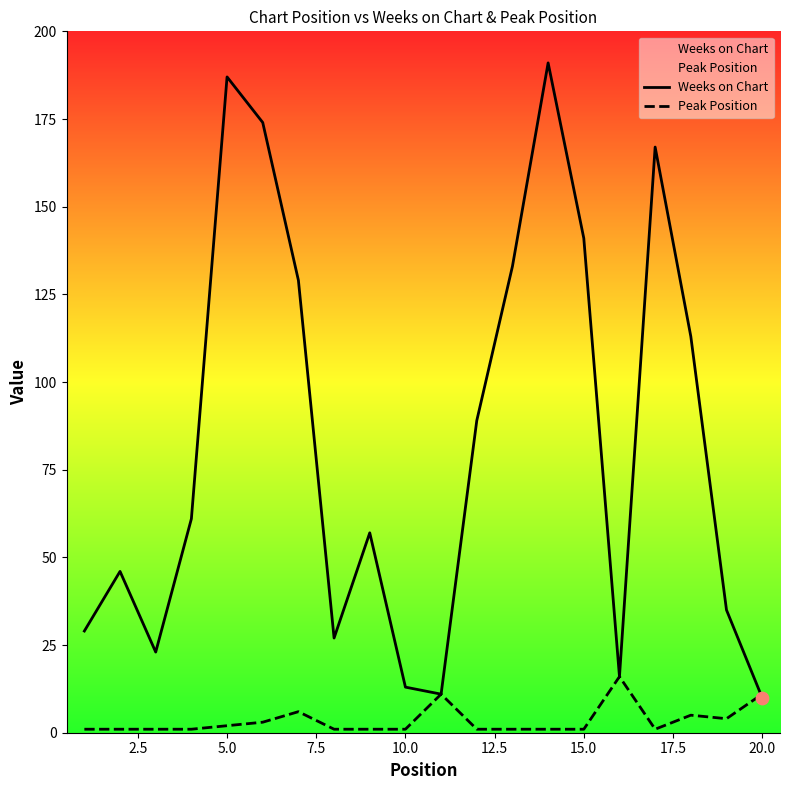

Which series has the largest total across all categories?

Weeks on Chart